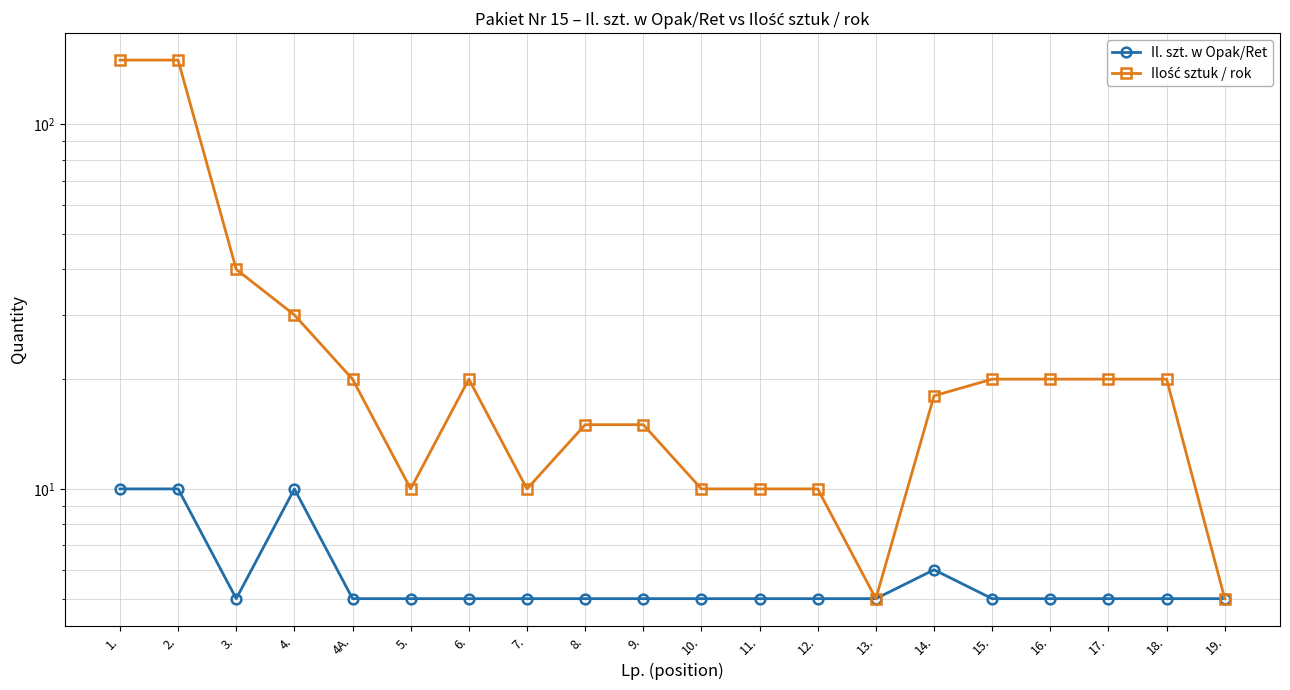

What is the label of the 2nd point from the left?

2.